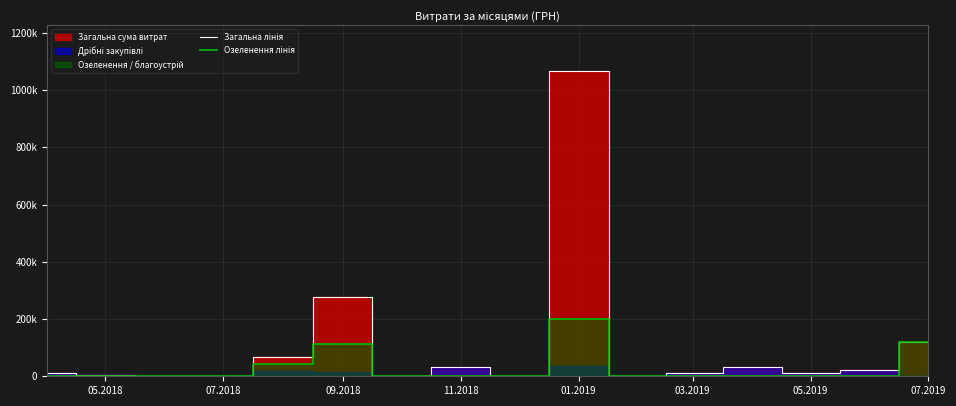

What is the sum of all Загальна лінія values?

1658608.8